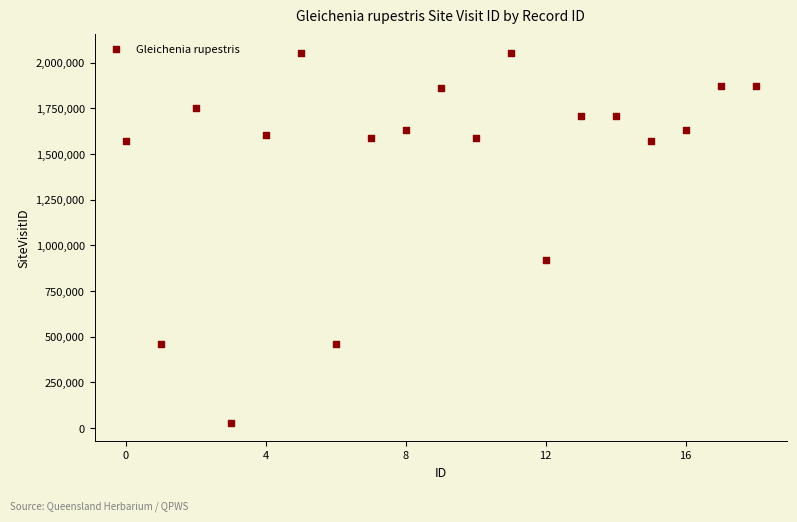

What Y value in the scatter plot is closest to 1041770?

918379